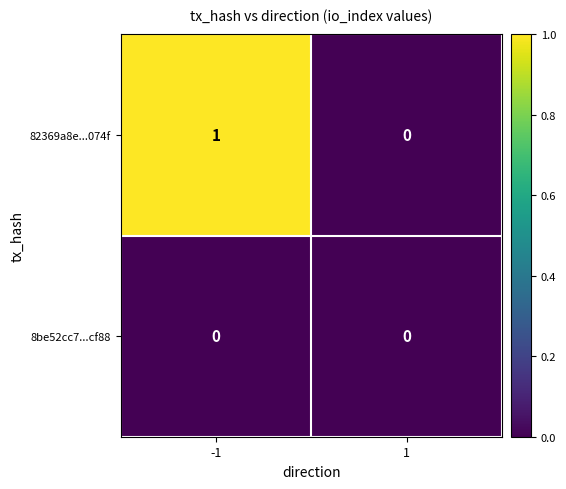

Reading right to left, transcribe all the data shown in this chart.

82369a8e...074f: 0	1
8be52cc7...cf88: 0	0